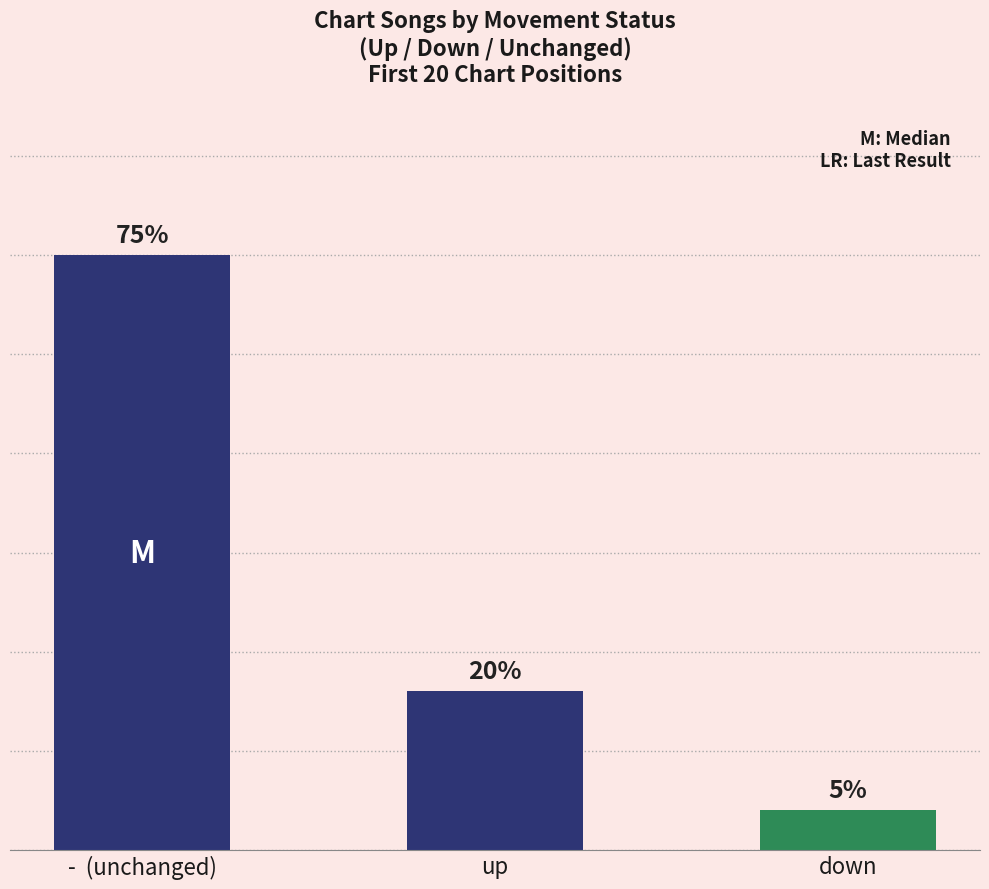

What is the label of the 1st bar from the left?

-  (unchanged)